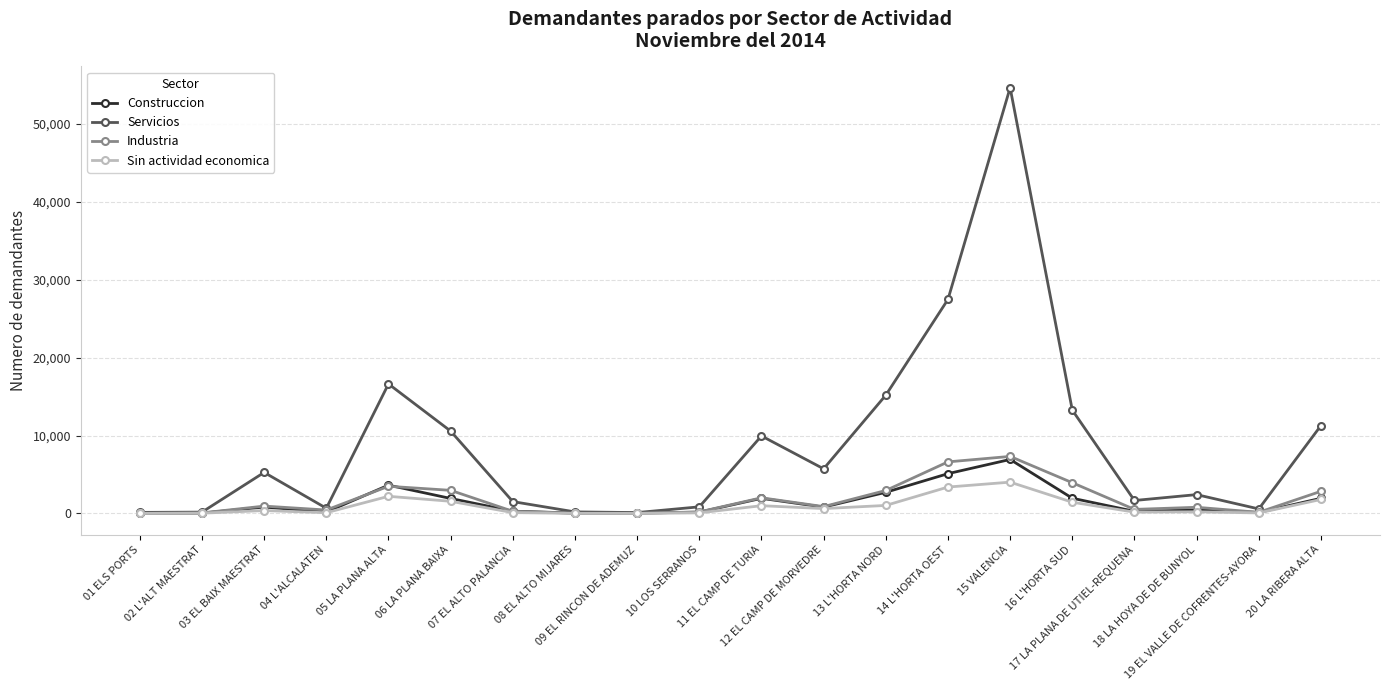

What is the difference between the Servicios values at 16 L'HORTA SUD and 13 L'HORTA NORD?

1917